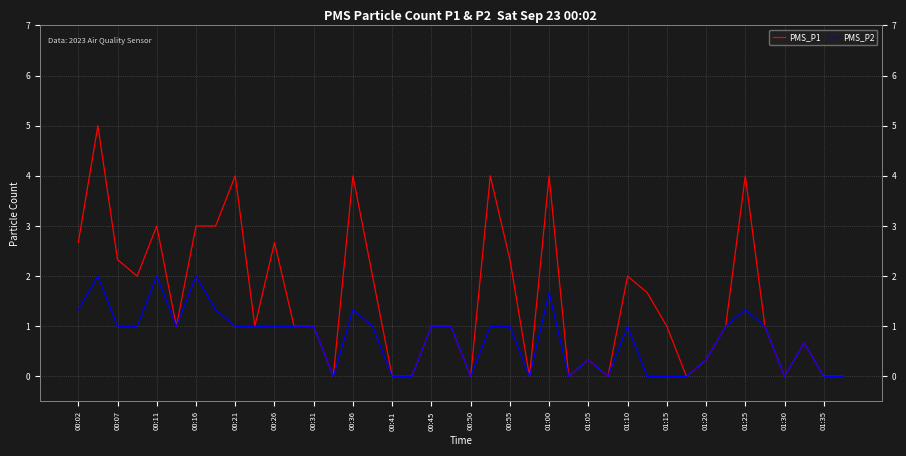

What are all the series names shown in the legend?

PMS_P1, PMS_P2